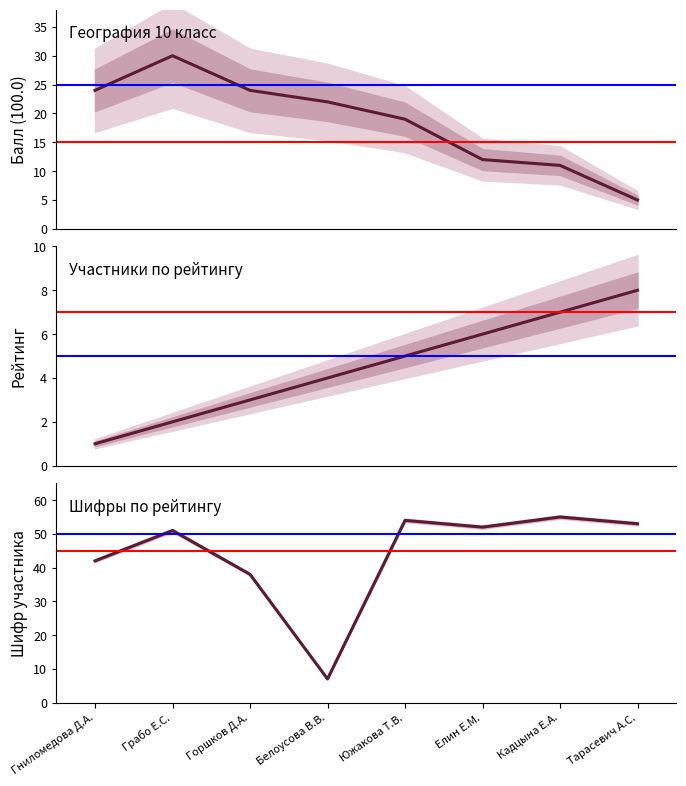

What is the greatest value displayed?

55